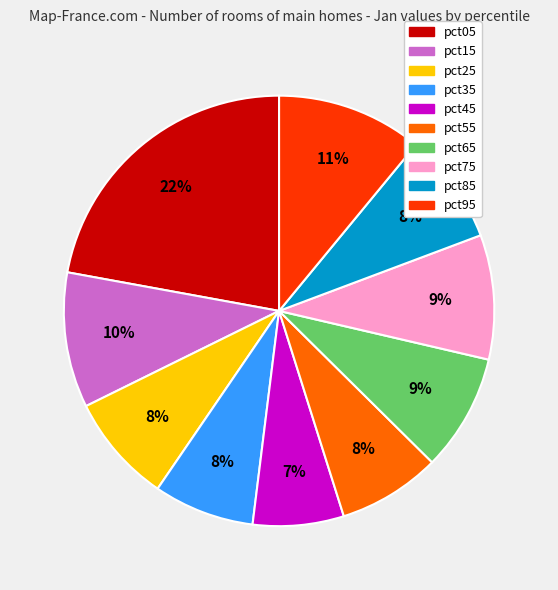

Which category has the smallest portion of the pie?

pct45